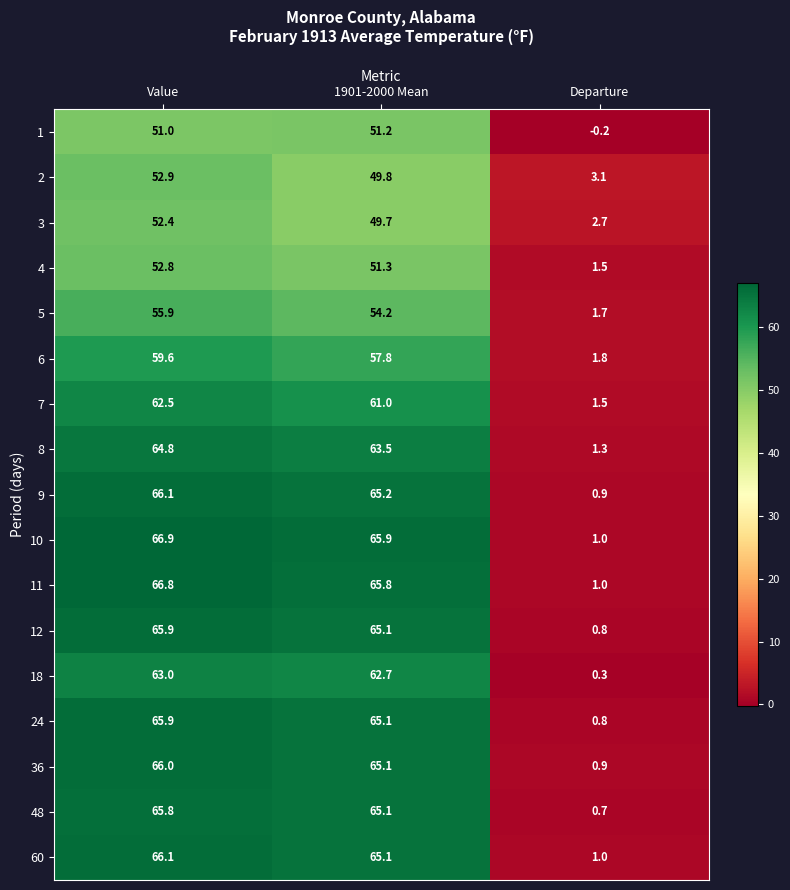

Count the number of categories in the chart.

3